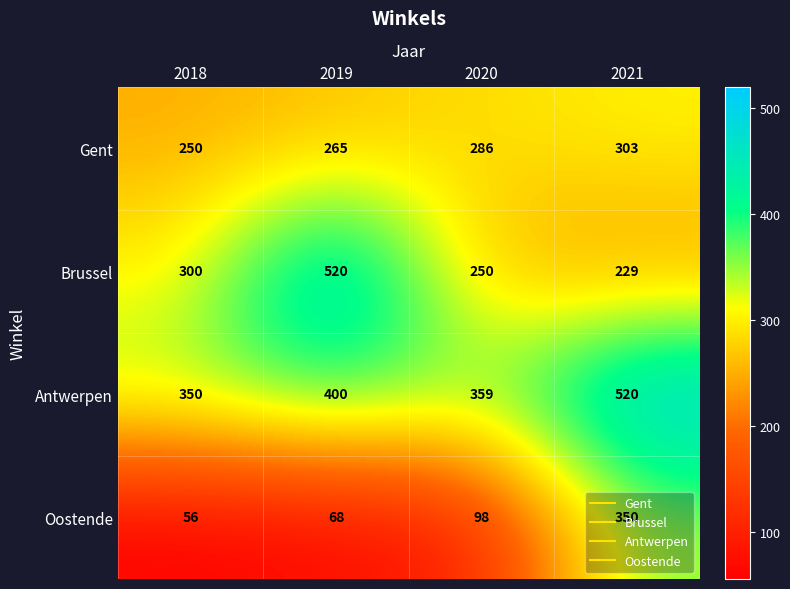

Which label corresponds to the smallest value in the chart?

2018